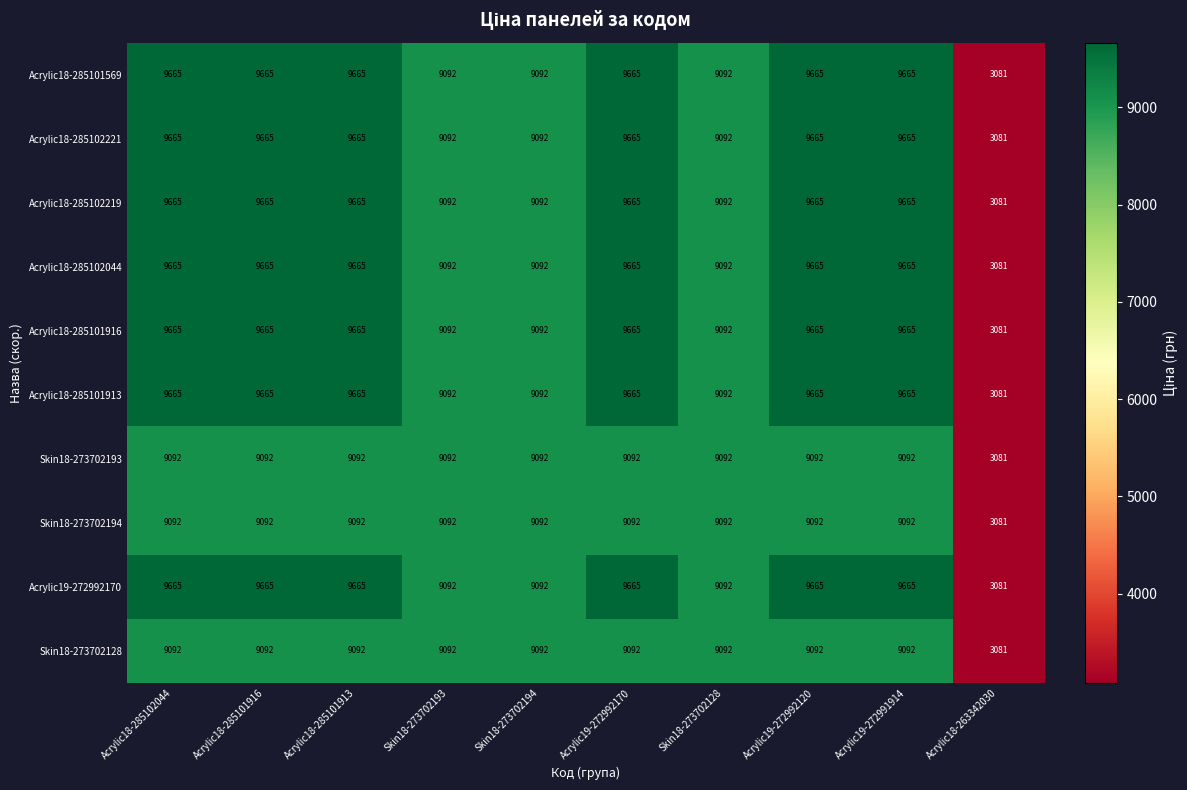

What is the total value across all series at Skin18-273702128?

90920.1